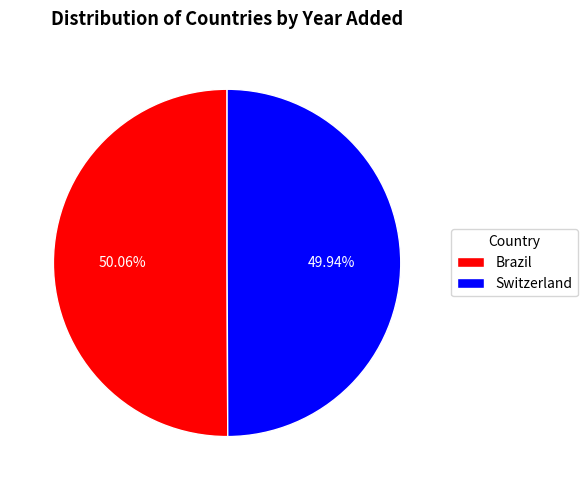

Is the sum of Switzerland and Brazil greater than half?

Yes